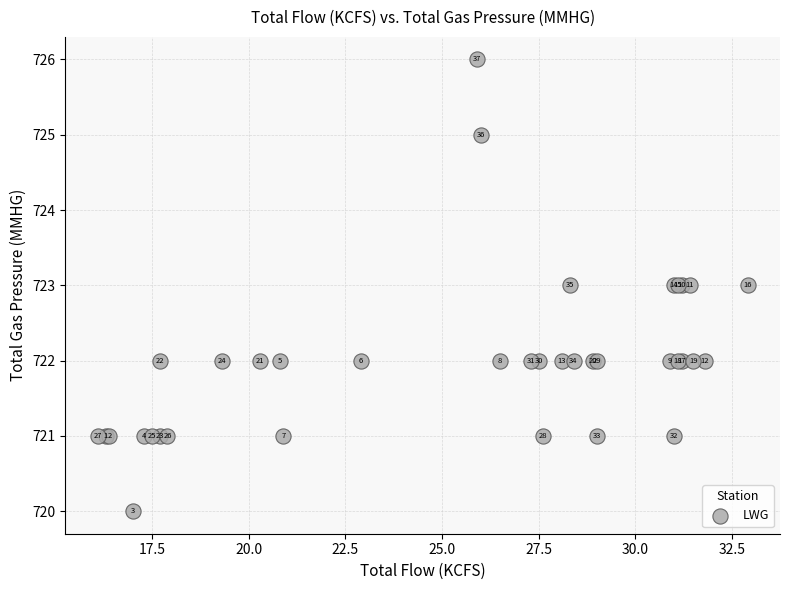

What Y value in the scatter plot is closest to 723?

723